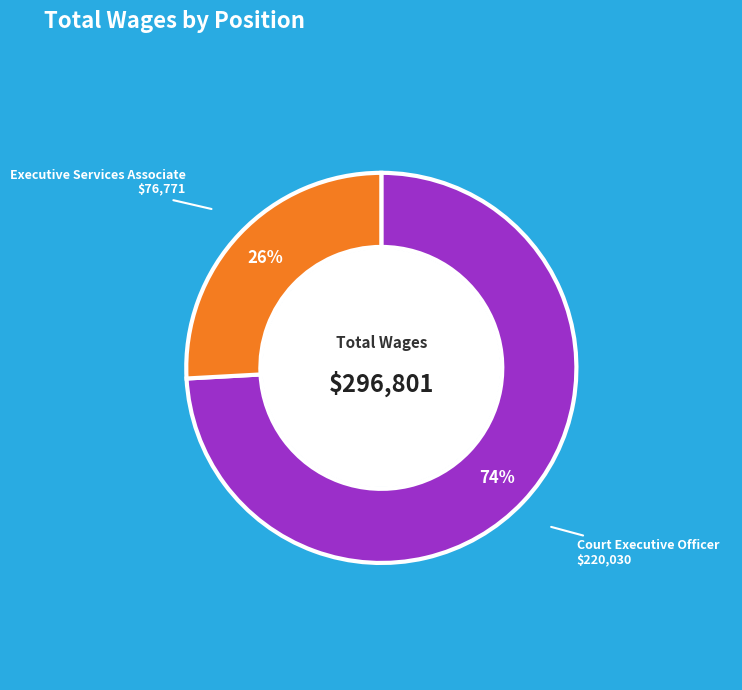

To the nearest percent, what percentage of the pie is Court Executive Officer?

74%